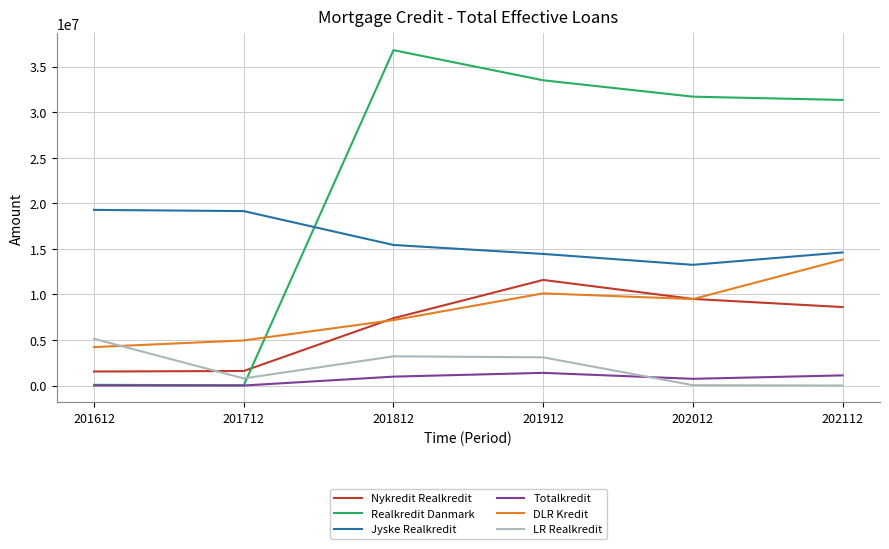

What is the average value of the Nykredit Realkredit series?

6707236